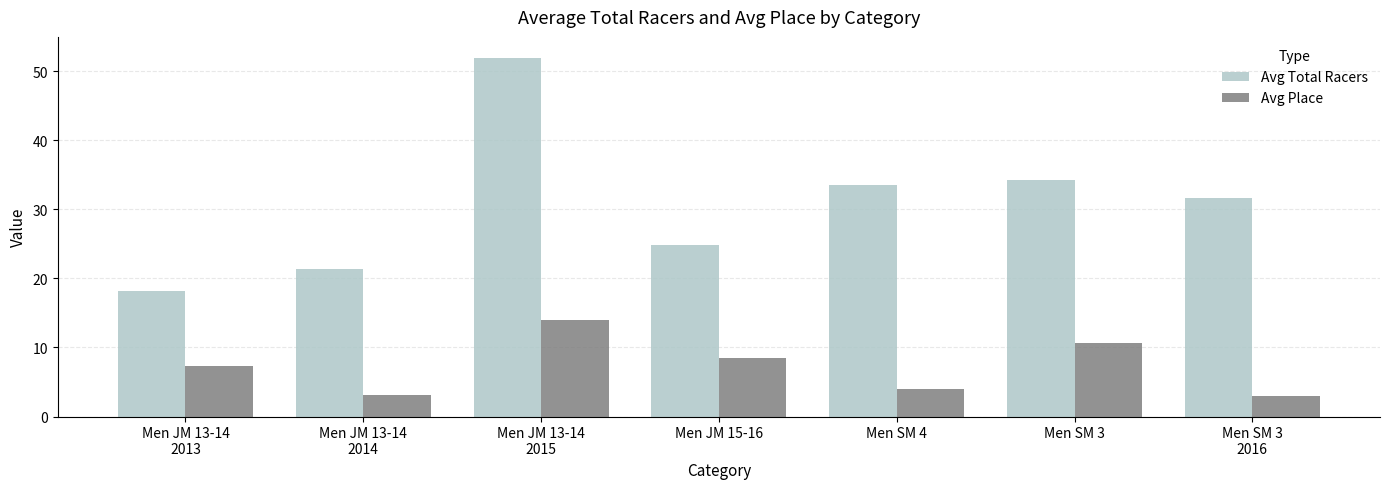

The Avg Place series shows 1.6 at Men SM 4. True or false?

False